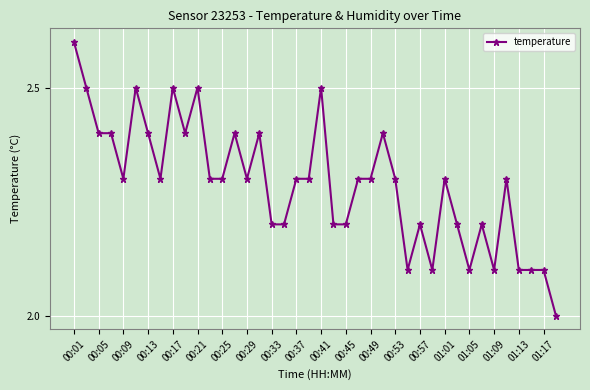

What is the value of the 25th point from the left?

2.3